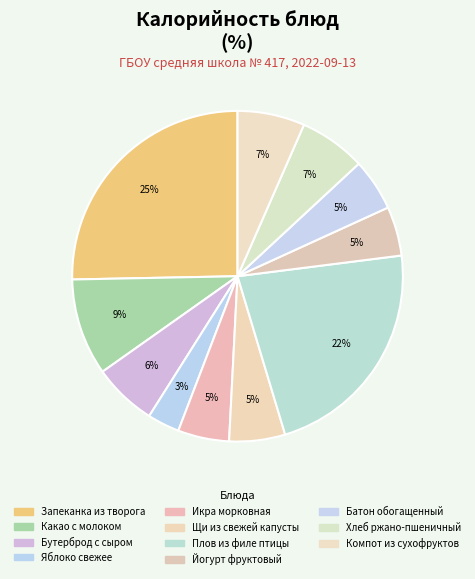

Do Яблоко свежее and Плов из филе птицы together represent more than half of the pie?

No